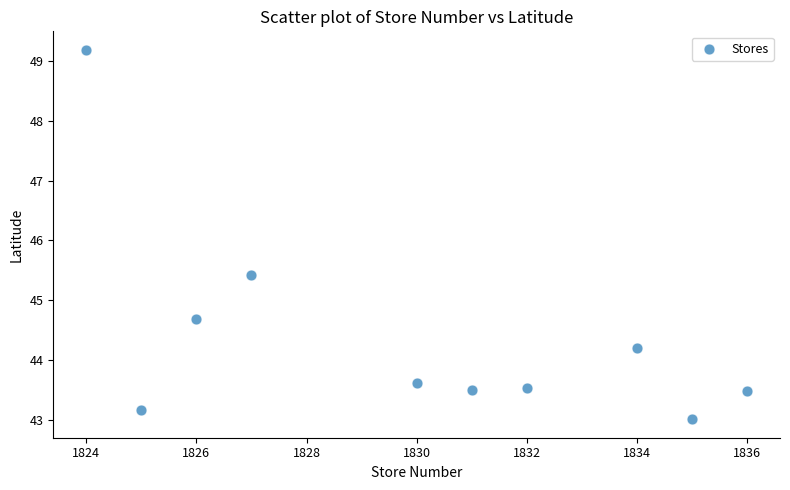

What Y value in the scatter plot is closest to 46?

45.4